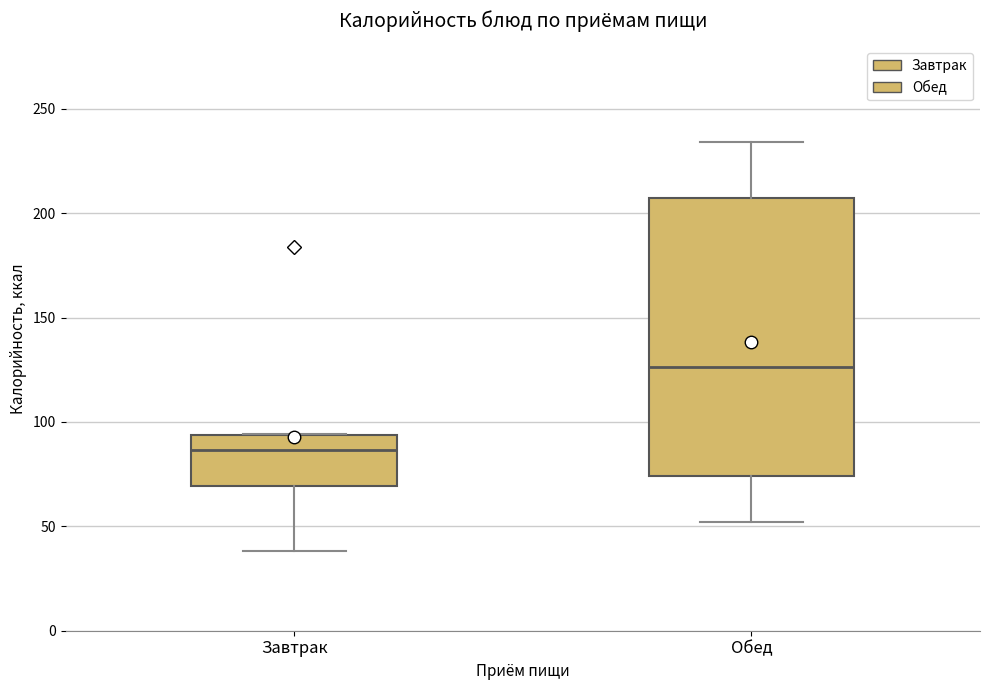

Which box has the highest median line?

Обед